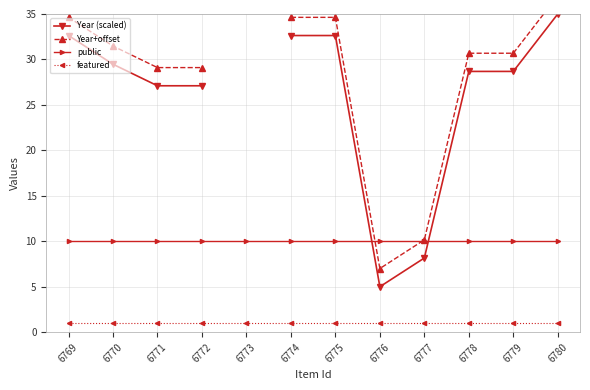

What is the difference between the maximum and minimum values in the Year (scaled) series?

30.0